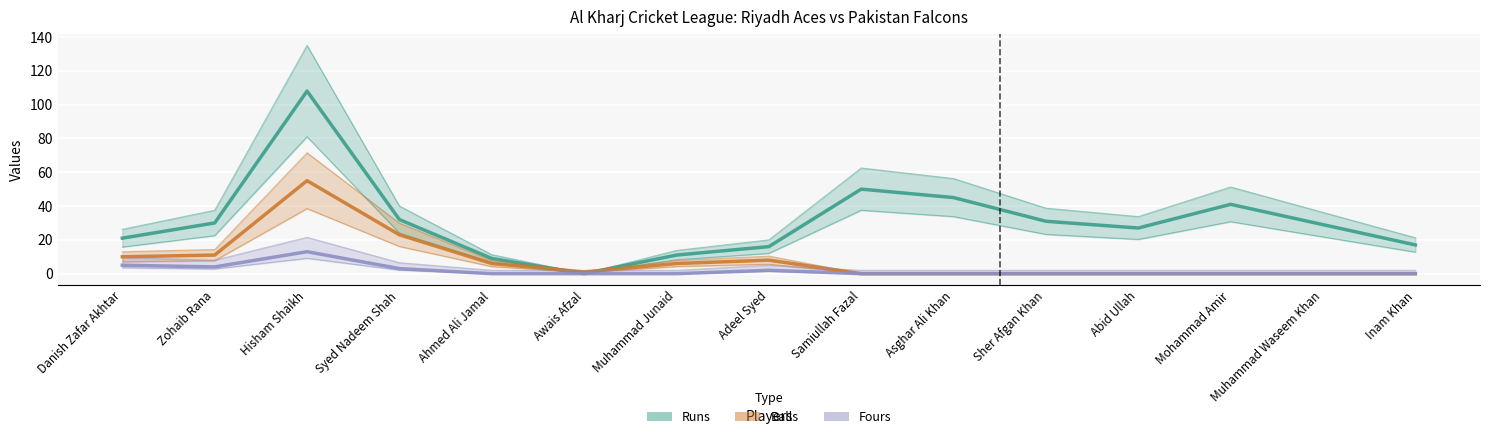

At which label does Balls first exceed 1?

Danish Zafar Akhtar